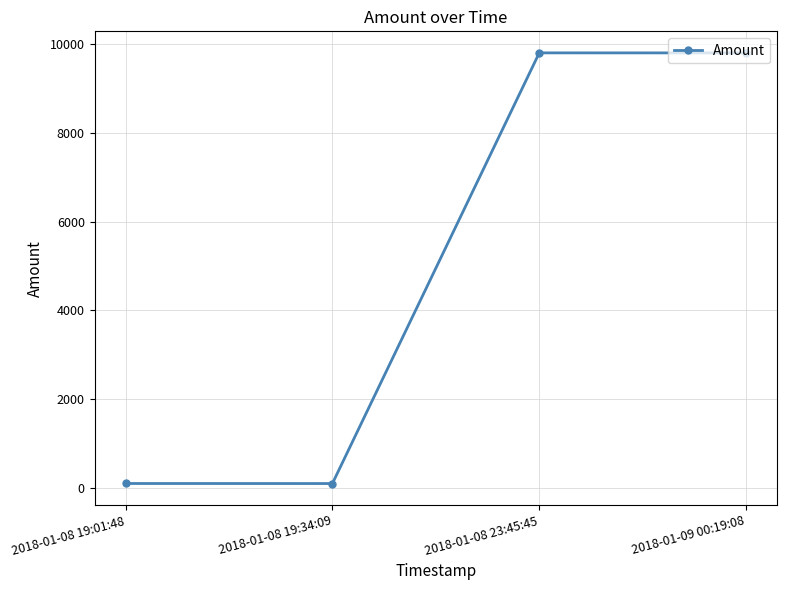

True or false: the data shows 9798 at 2018-01-09 00:19:08.

True